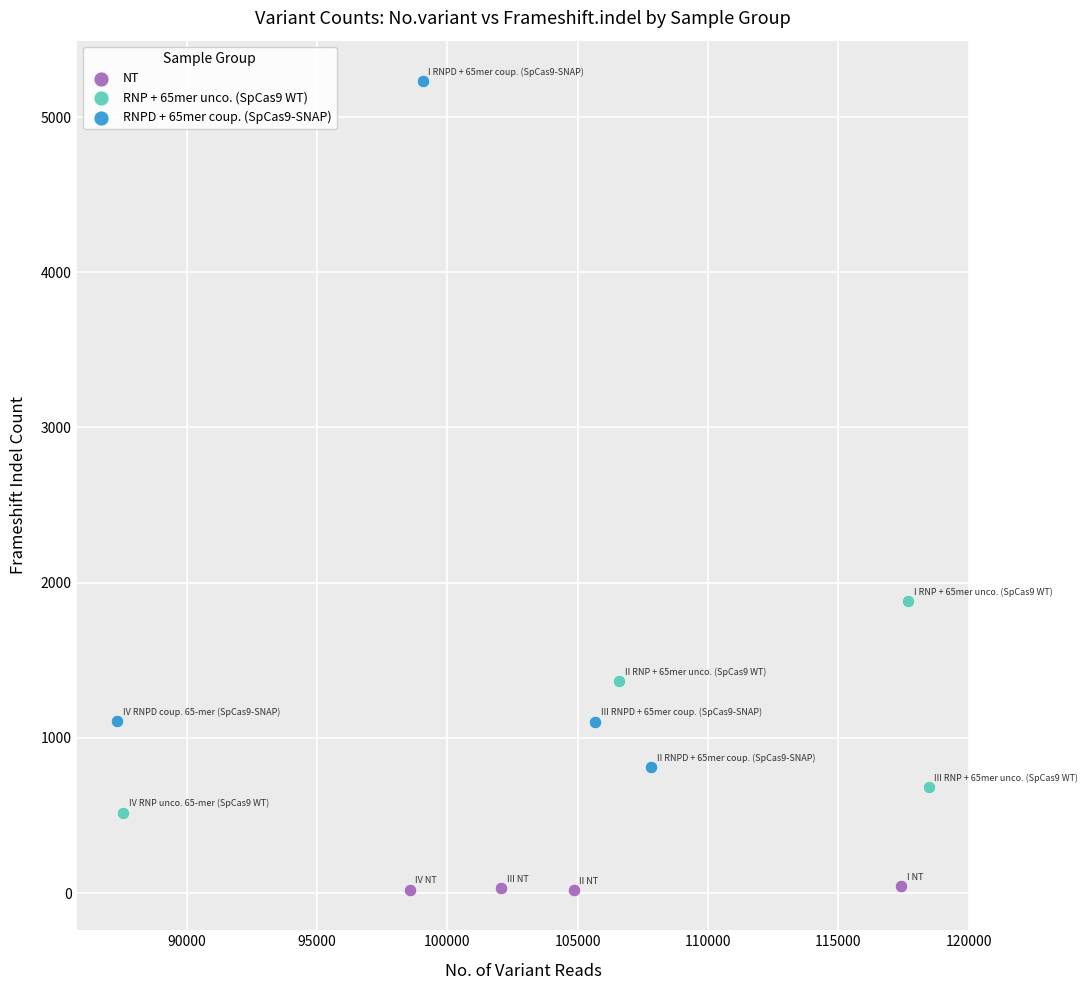

What are all the series names shown in the legend?

NT, RNP + 65mer unco. (SpCas9 WT), RNPD + 65mer coup. (SpCas9-SNAP)